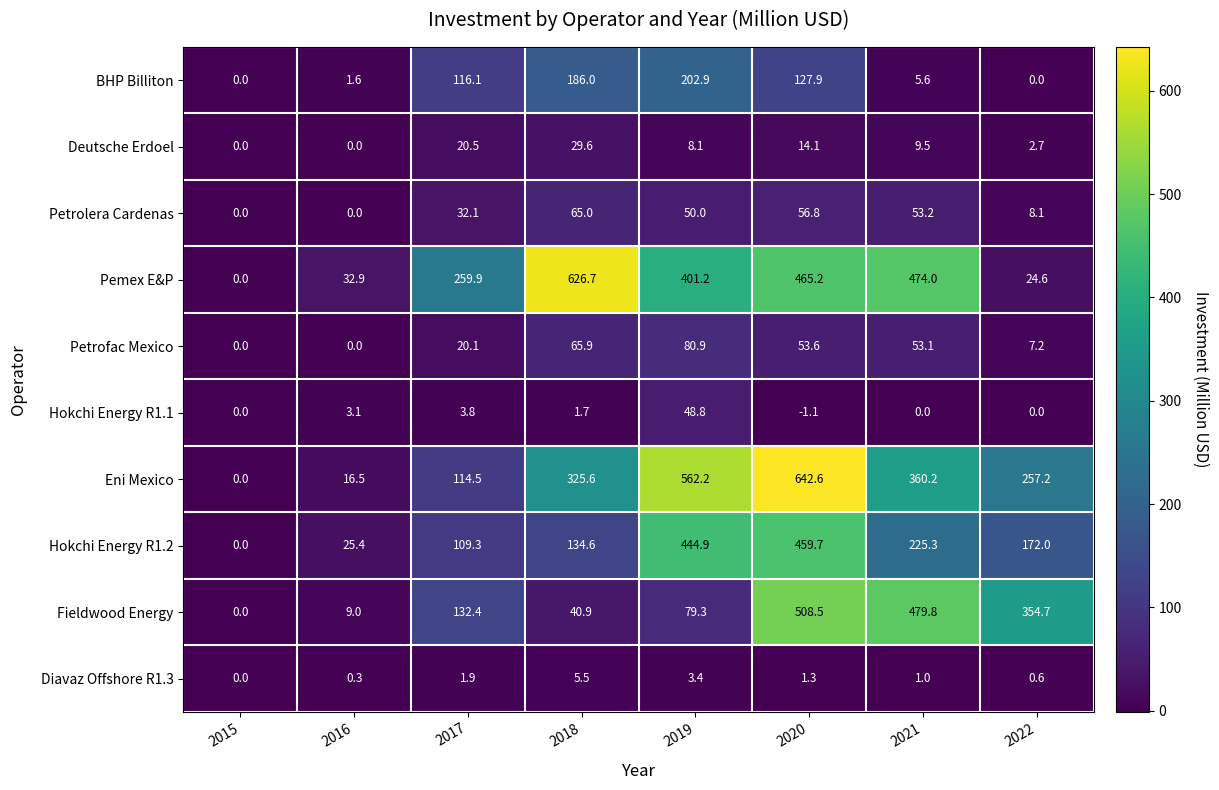

Read the Pemex E&P value at 2022.

24.6